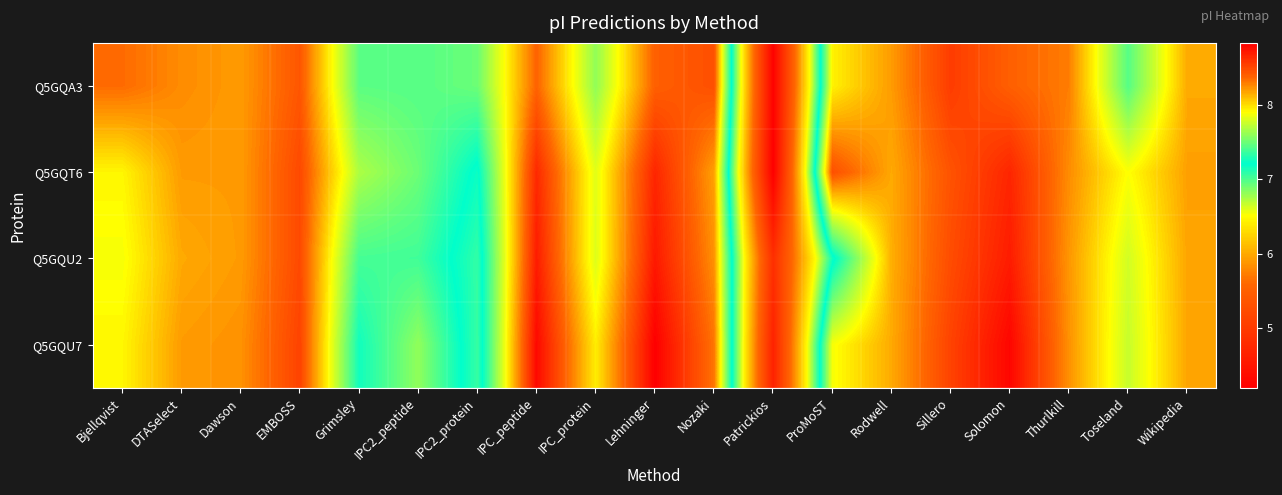

At ProMoST, list the series in order from smallest to largest.

Q5GQU2, Q5GQU7, Q5GQA3, Q5GQT6